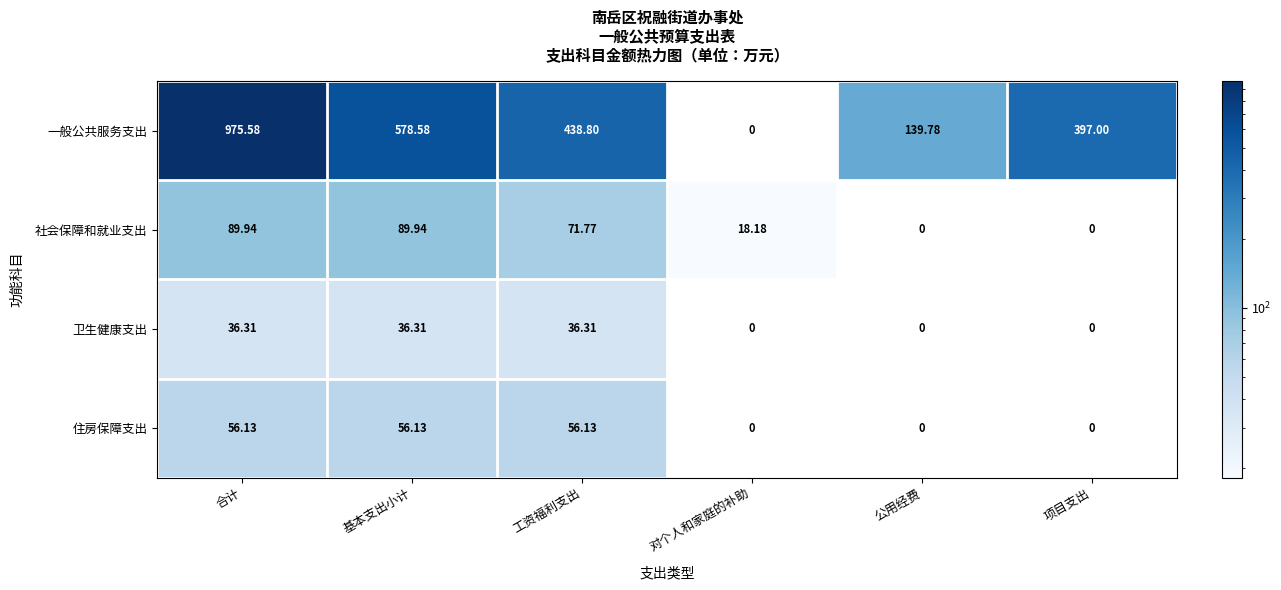

Which series changed the most between 合计 and 基本支出小计?

一般公共服务支出